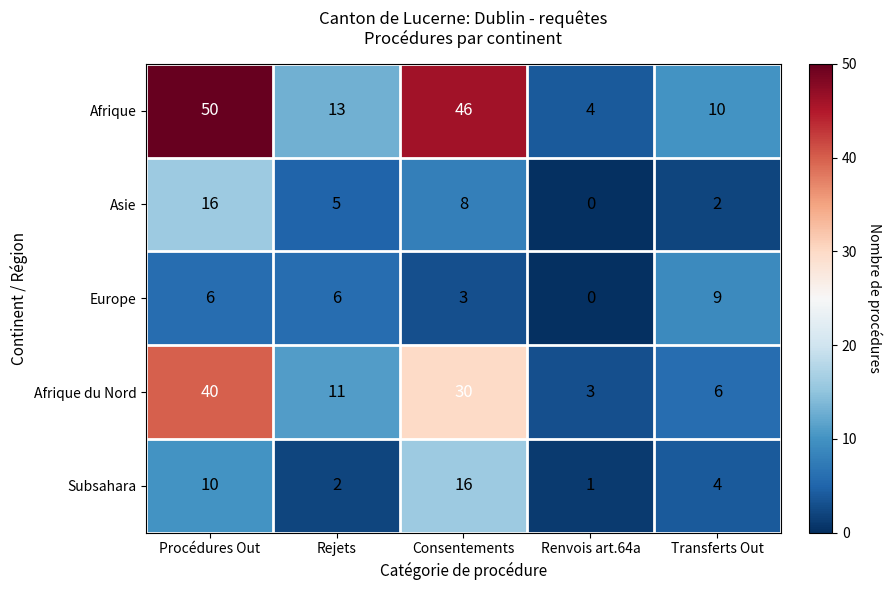

What is the spread (max minus min) of values at Rejets?

11